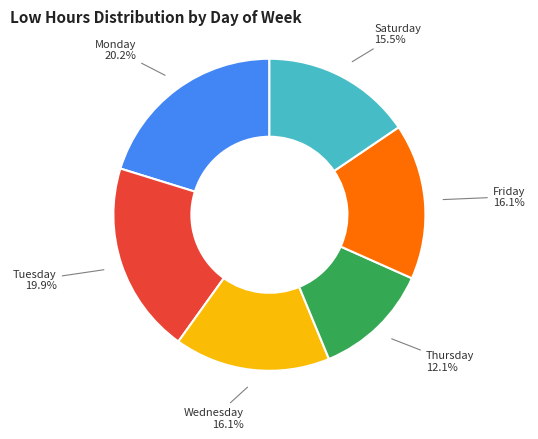

Is there a majority slice in this chart?

No